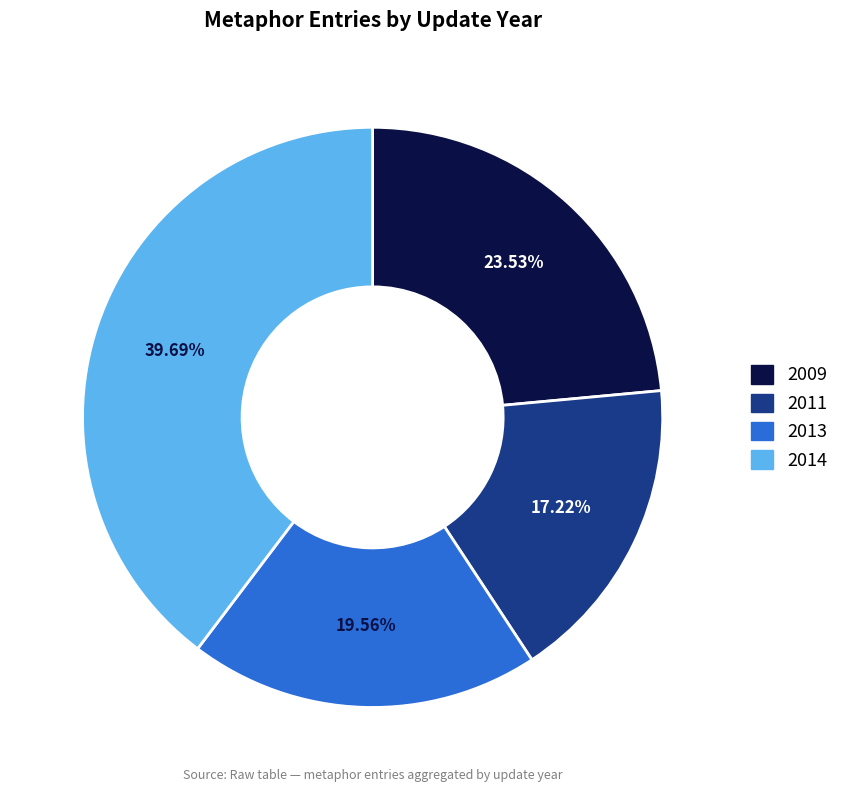

Count the number of slices in the pie.

4